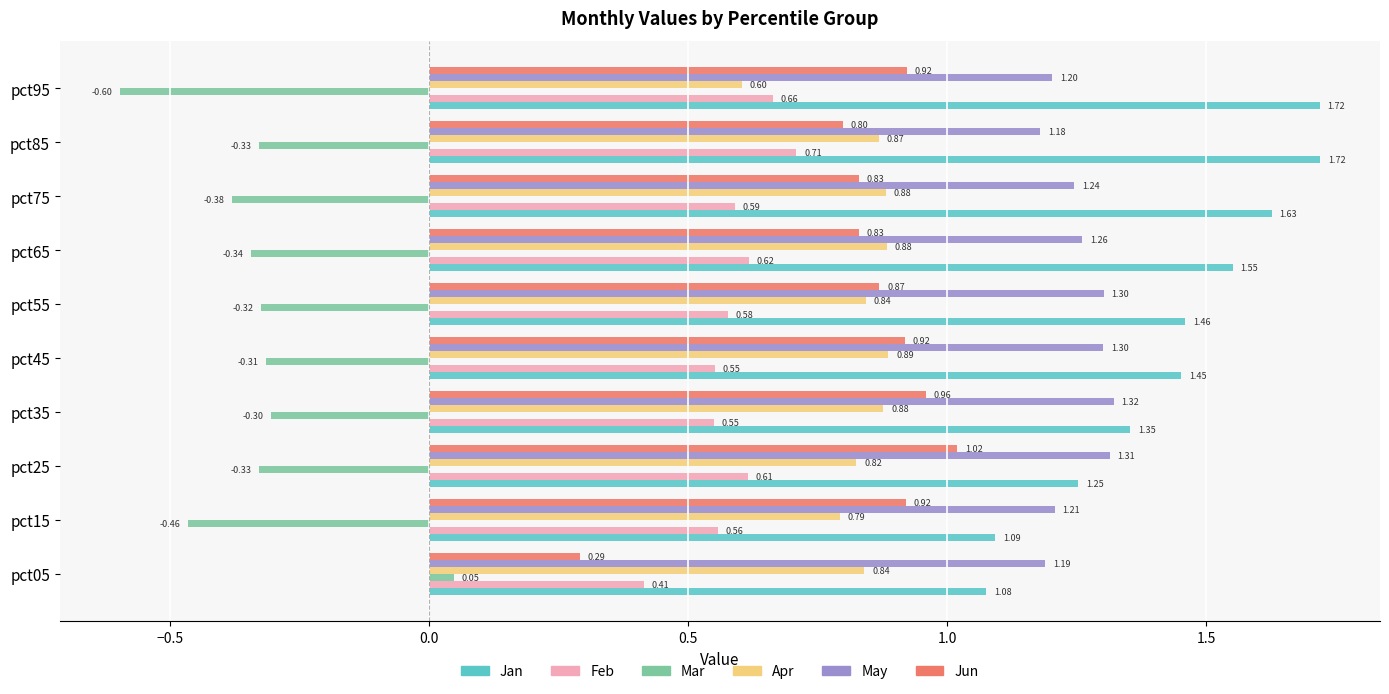

At which category is the sum across all series the highest?

pct85